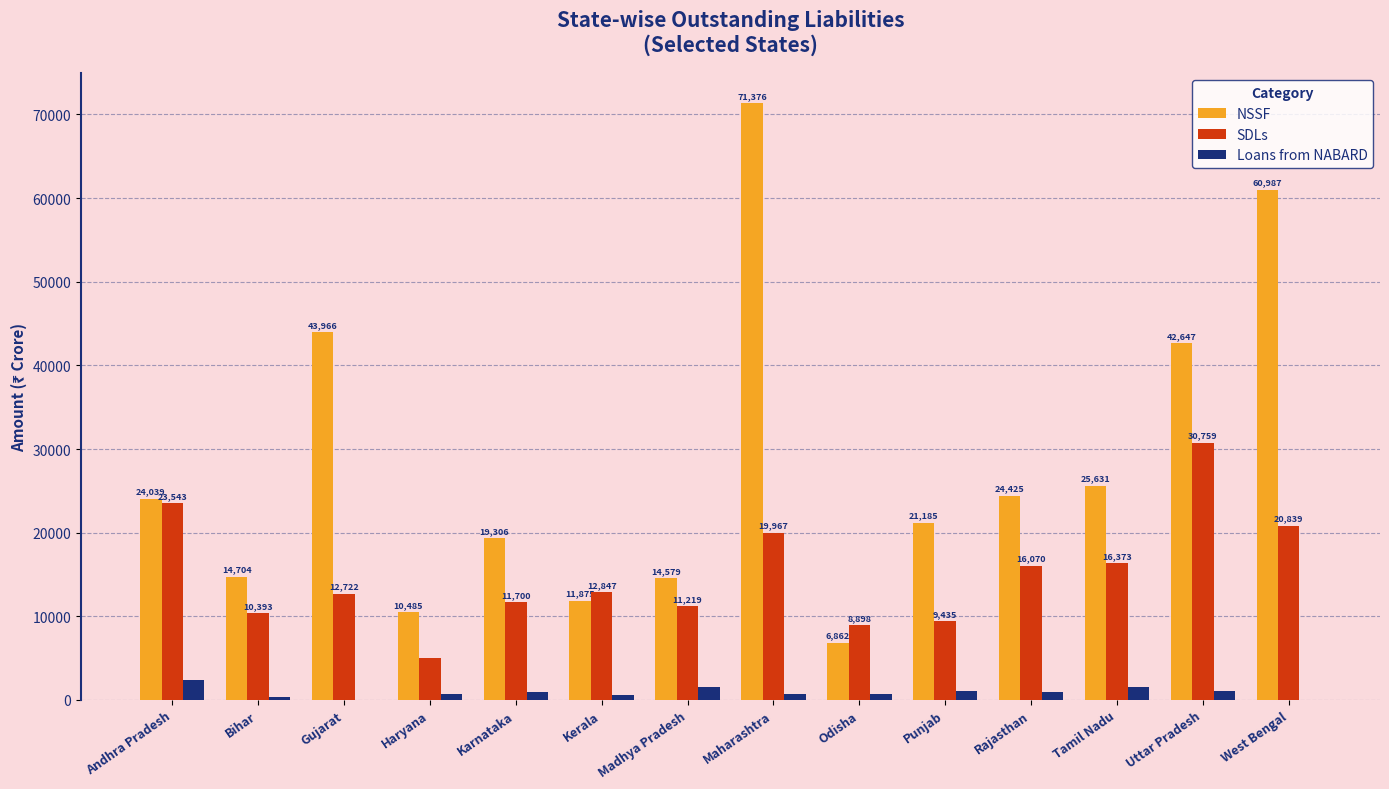

At which label does Loans from NABARD first exceed 895?

Andhra Pradesh